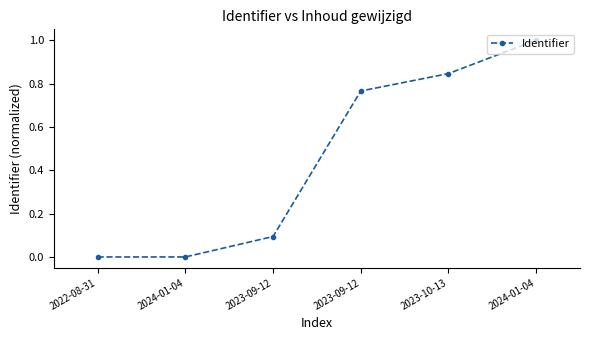

Approximately how many times larger is the value at 2023-09-12 compared to 2024-01-04?

0.8